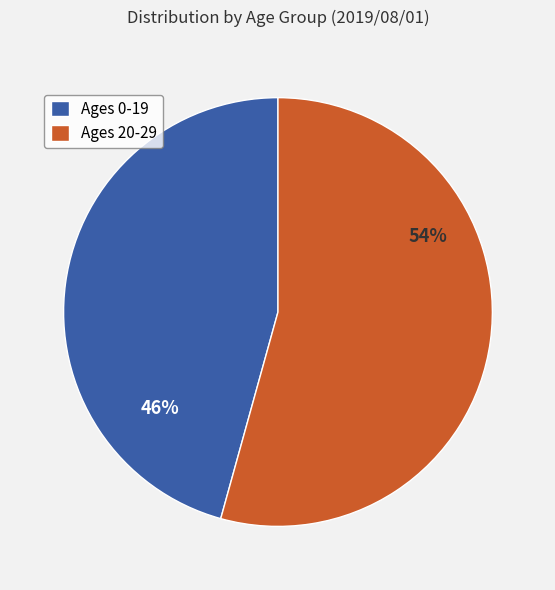

Which has a higher value, Ages 0-19 or Ages 20-29?

Ages 20-29